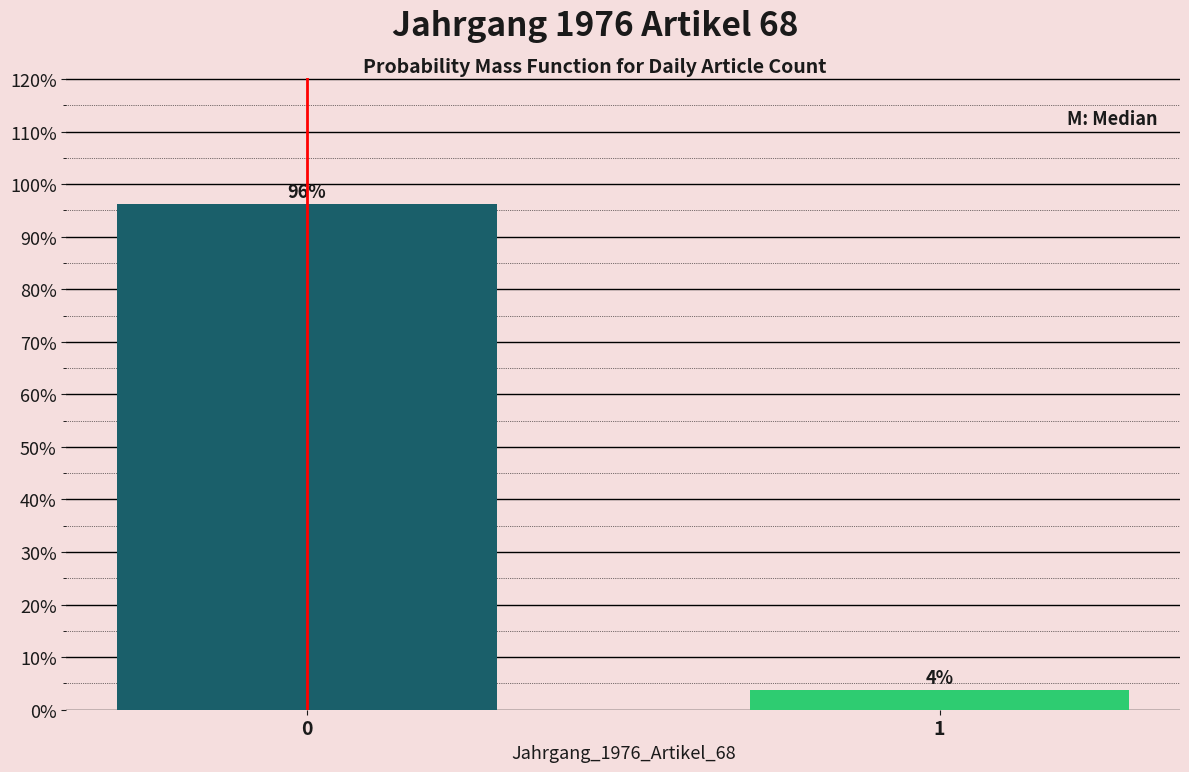

Are the bars horizontal?

No